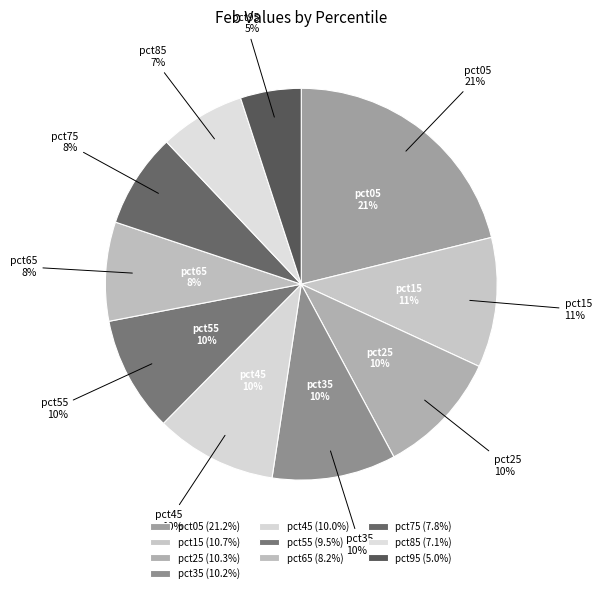

Is there a majority slice in this chart?

No